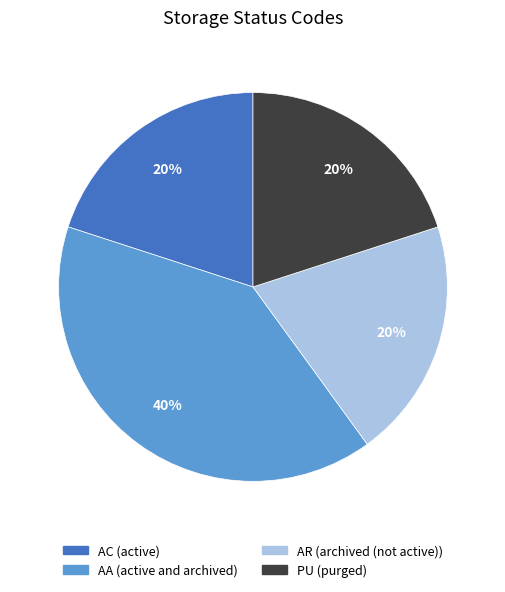

Approximately how many times larger is the value at AC compared to AR?

1.0